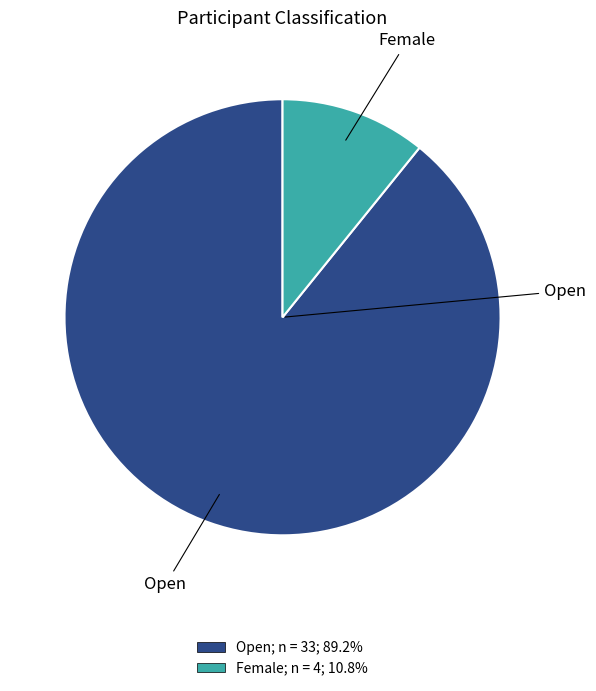

Is there a majority slice in this chart?

Yes